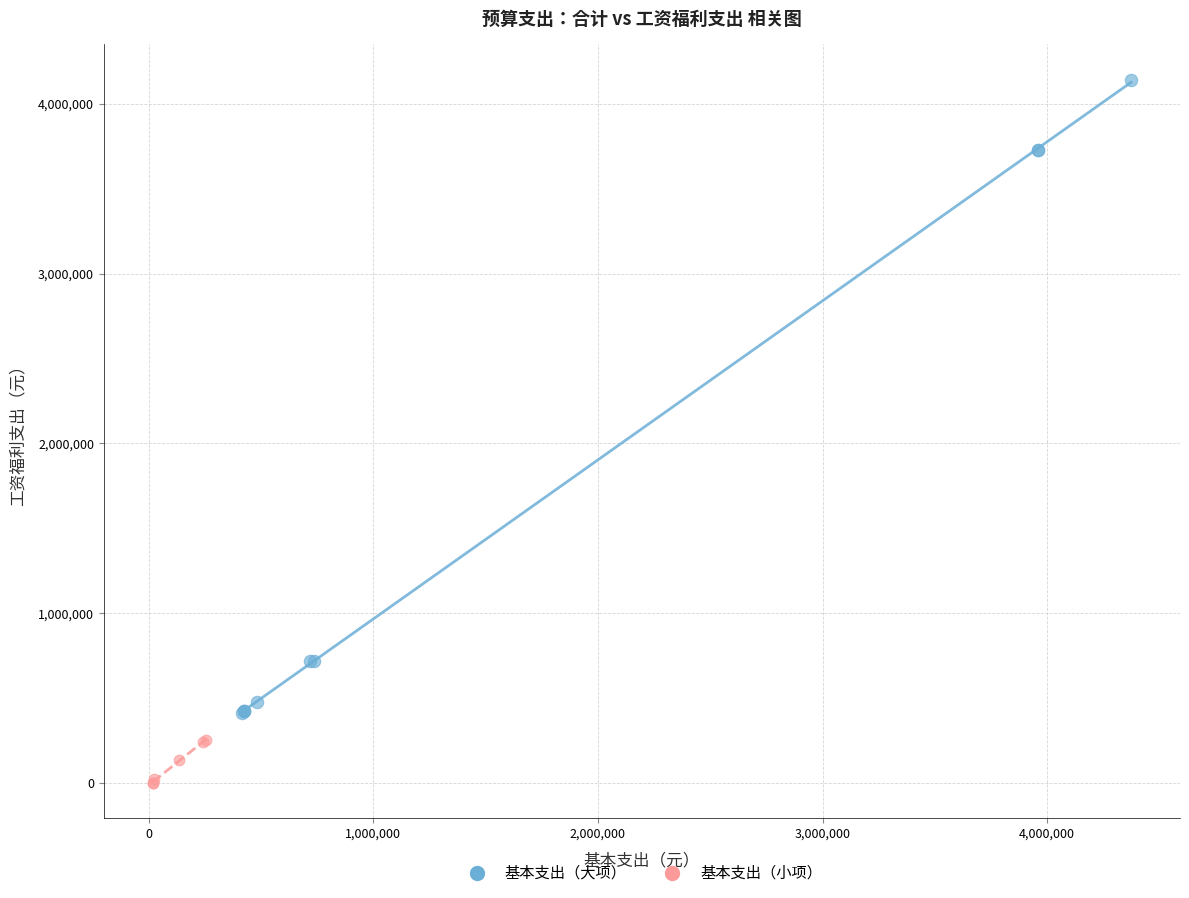

Which series reaches the minimum Y coordinate?

基本支出（小项）